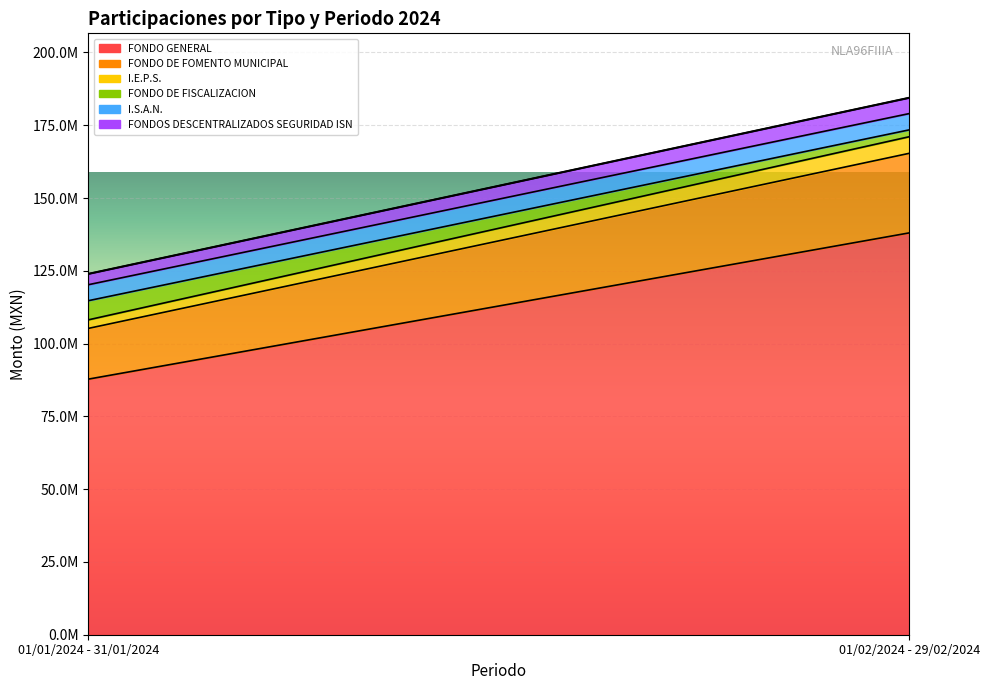

True or false: I.E.P.S. has a value of 4603994.3 at 01/01/2024 - 31/01/2024.

False